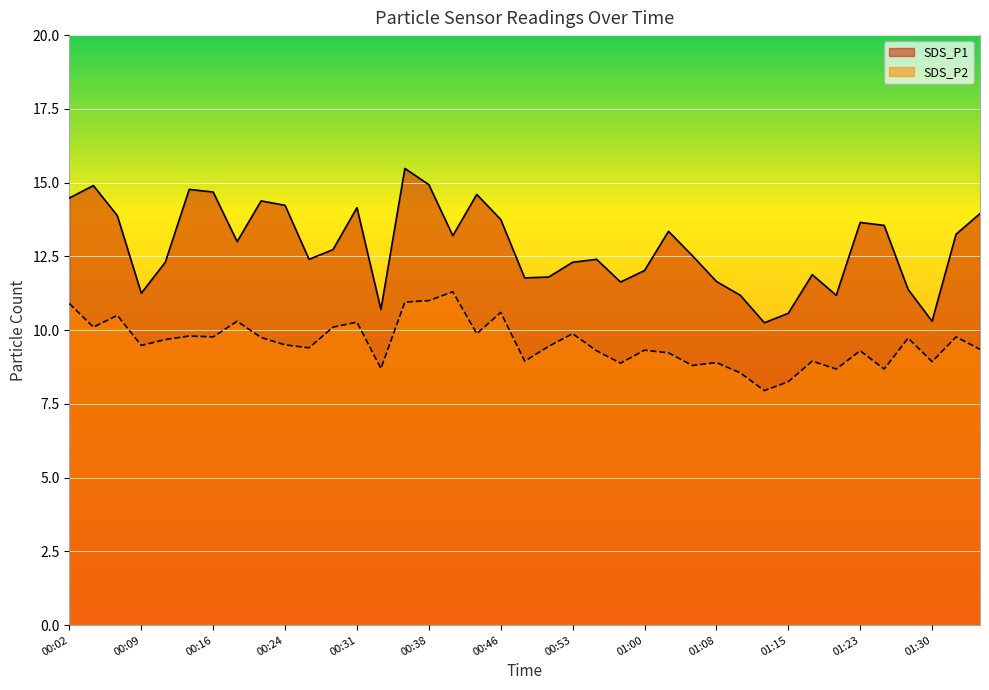

Reading left to right, what are all the values shown in this chart?

SDS_P1: 00:02=14.5	00:04=14.9	00:07=13.9	00:09=11.2	00:12=12.3	00:14=14.8	00:16=14.7	00:19=13.0	00:21=14.4	00:24=14.2	00:26=12.4	00:29=12.7	00:31=14.2	00:33=10.7	00:36=15.5	00:38=14.9	00:41=13.2	00:43=14.6	00:46=13.8	00:48=11.8	00:51=11.8	00:53=12.3	00:56=12.4	00:58=11.6	01:00=12.0	01:03=13.3	01:05=12.5	01:08=11.7	01:10=11.2	01:13=10.2	01:15=10.6	01:18=11.9	01:20=11.2	01:23=13.7	01:25=13.6	01:27=11.4	01:30=10.3	01:32=13.2	01:35=13.9
SDS_P2: 00:02=10.9	00:04=10.1	00:07=10.5	00:09=9.5	00:12=9.7	00:14=9.8	00:16=9.8	00:19=10.3	00:21=9.8	00:24=9.5	00:26=9.4	00:29=10.1	00:31=10.3	00:33=8.7	00:36=10.9	00:38=11.0	00:41=11.3	00:43=9.9	00:46=10.6	00:48=8.9	00:51=9.4	00:53=9.9	00:56=9.3	00:58=8.9	01:00=9.3	01:03=9.2	01:05=8.8	01:08=8.9	01:10=8.6	01:13=8.0	01:15=8.2	01:18=8.9	01:20=8.7	01:23=9.3	01:25=8.7	01:27=9.7	01:30=8.9	01:32=9.8	01:35=9.3